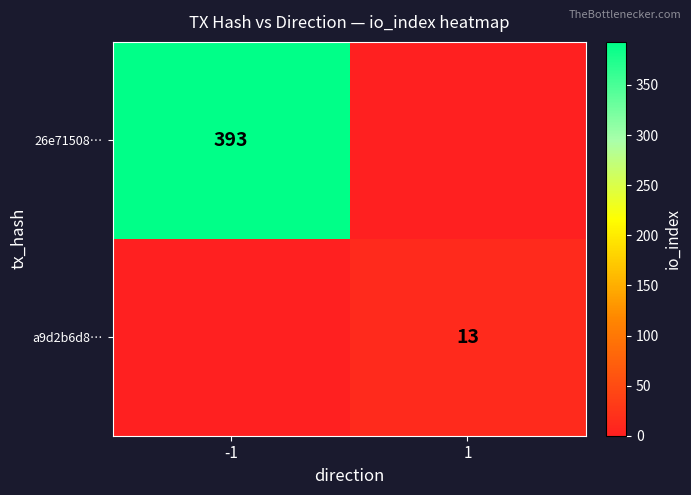

The value of a9d2b6d8… at 1 is 19. True or false?

False